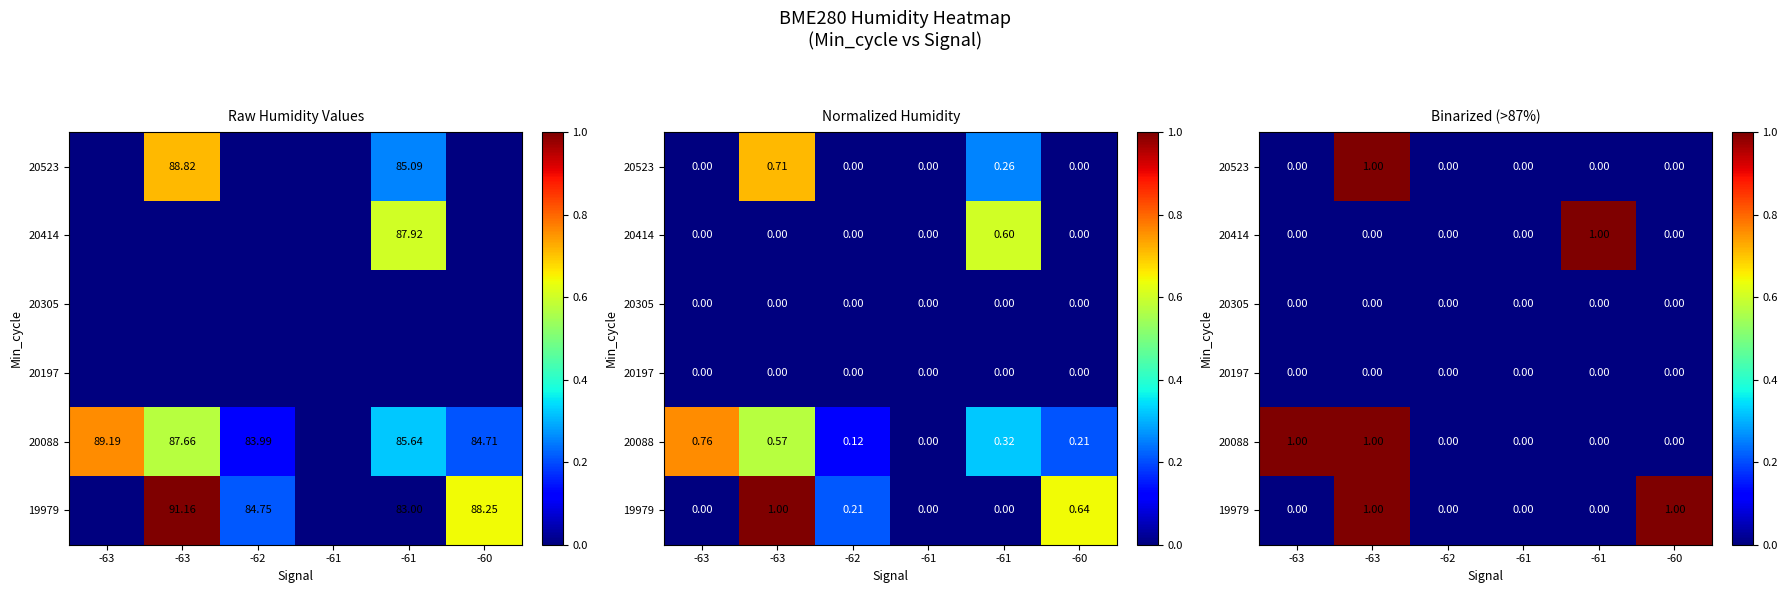

The value of 20414 at -61 is 0. True or false?

True